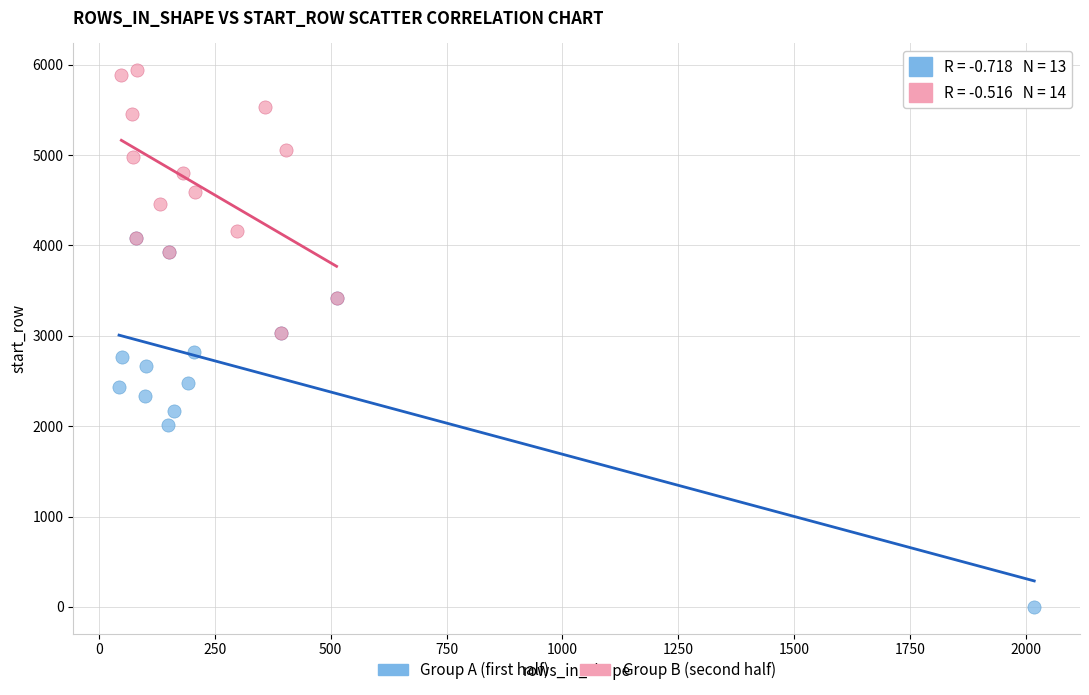

Which series has the widest spread of Y values?

Group A (first half)